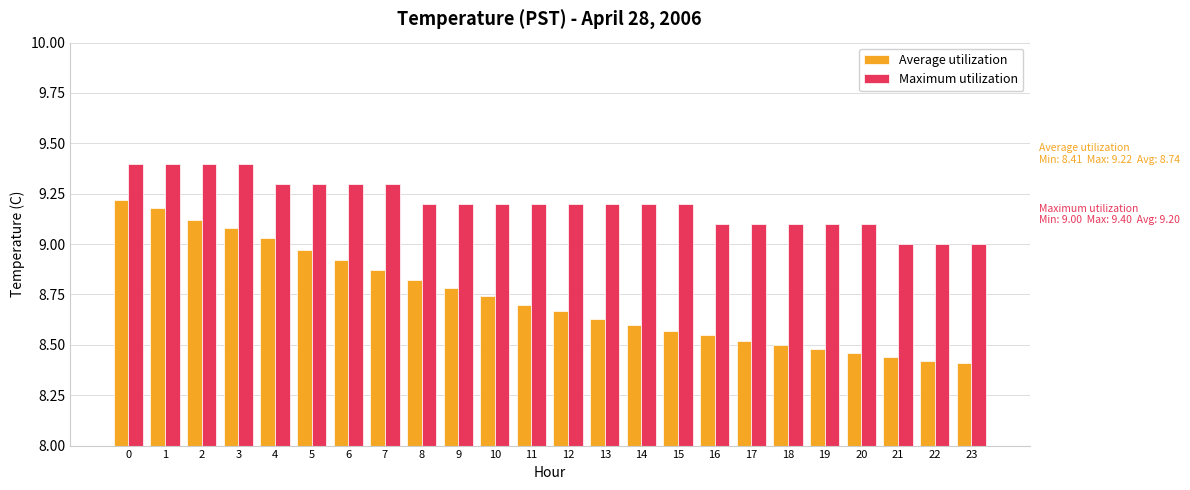

Rank the series at 21 from highest to lowest value.

Maximum utilization, Average utilization